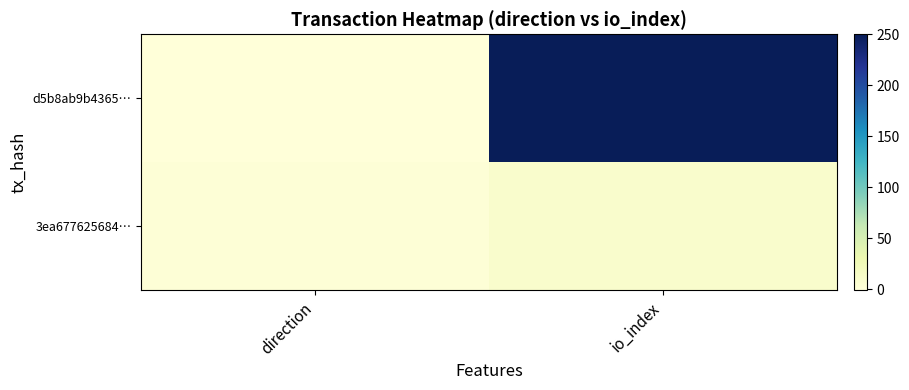

List the series in order of their overall mean, lowest first.

3ea677625684…, d5b8ab9b4365…